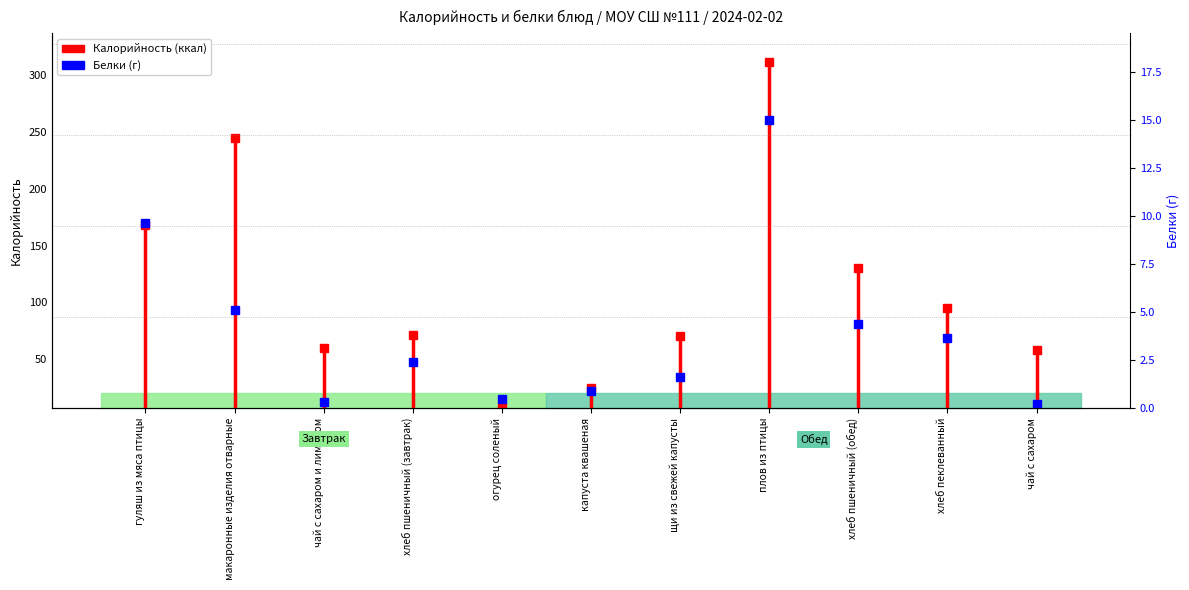

The chart shows a value of 4.6 at гуляш из мяса птицы. True or false?

False